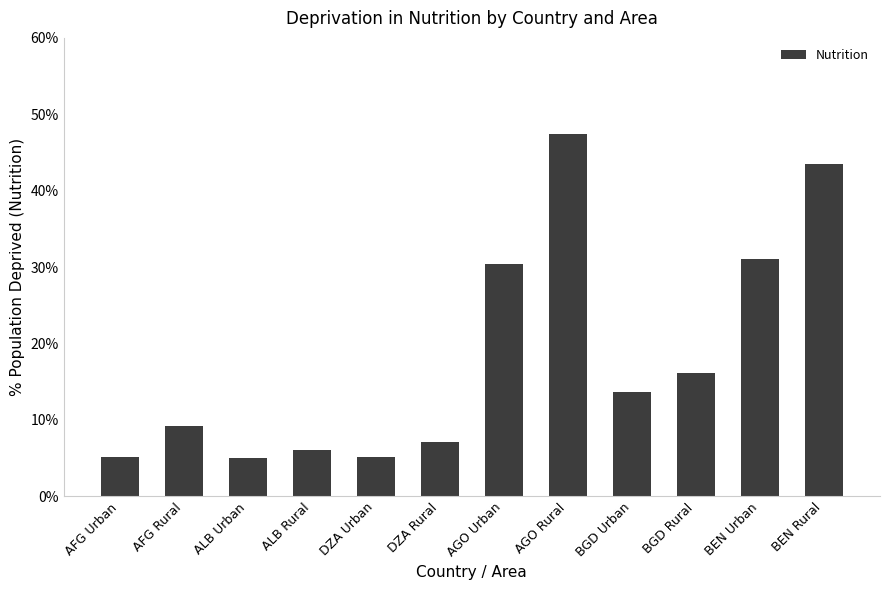

Which label corresponds to the largest value in the chart?

AGO Rural